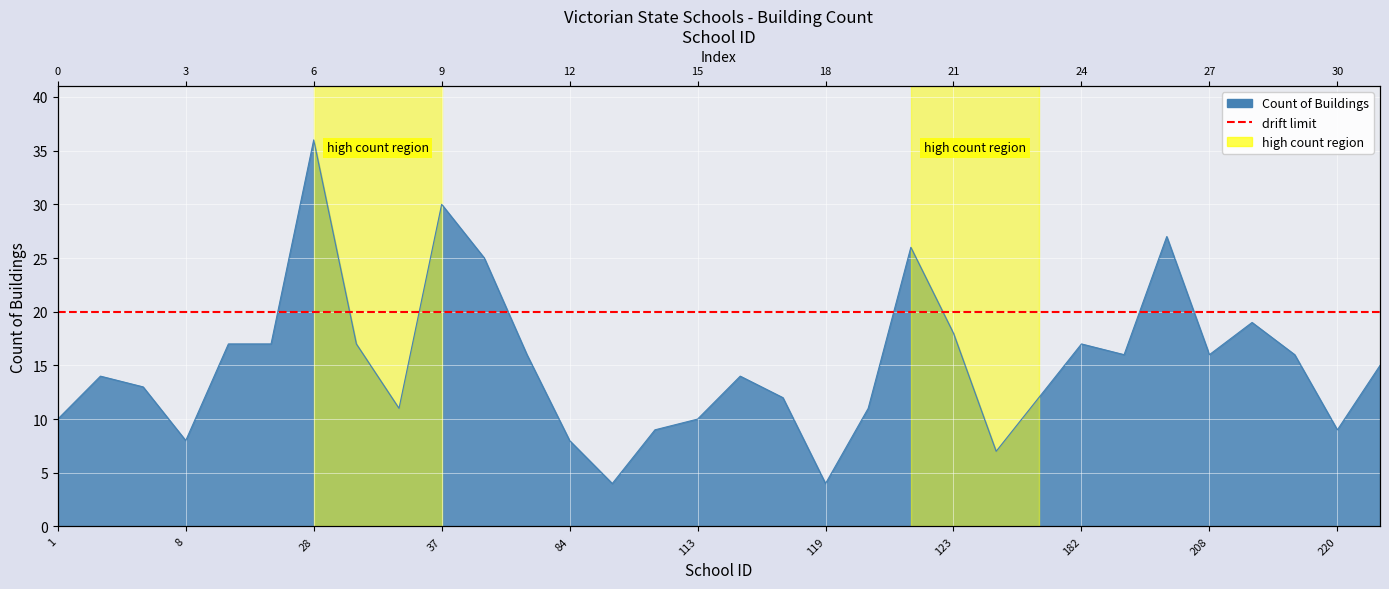

Rank the categories by value from lowest to highest.

87, 119, 124, 8, 84, 105, 220, 1, 113, 33, 120, 117, 128, 4, 3, 116, 244, 60, 184, 208, 210, 12, 26, 31, 182, 123, 209, 40, 122, 197, 37, 28